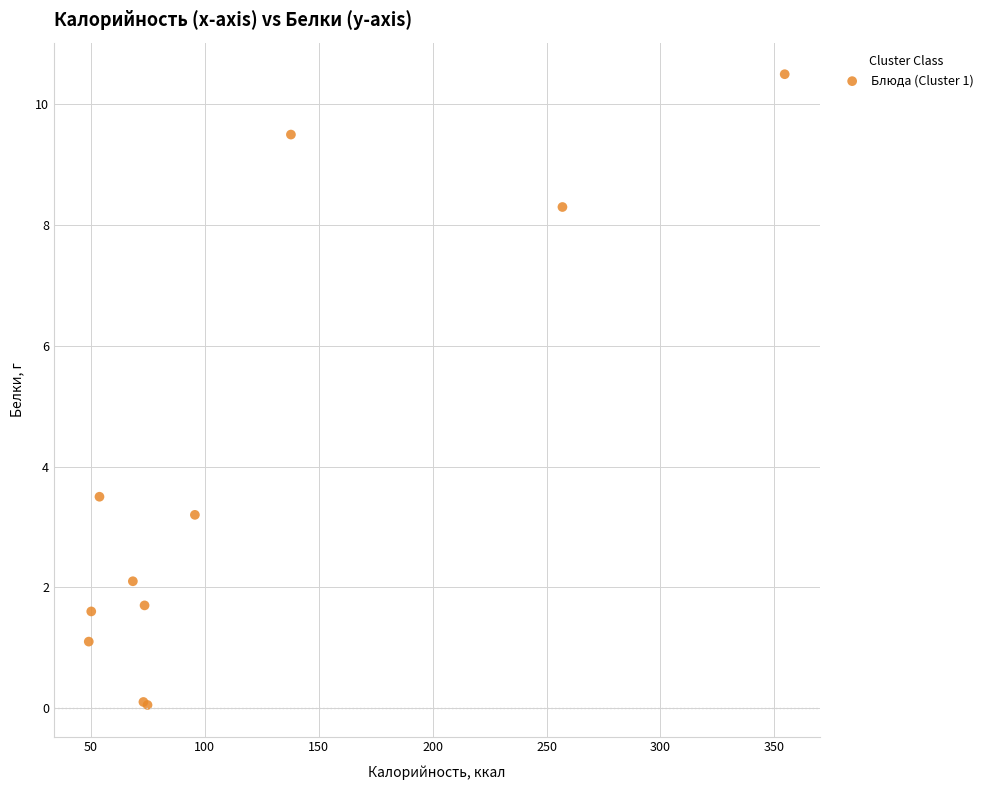

What Y value in the scatter plot is closest to 5?

3.5